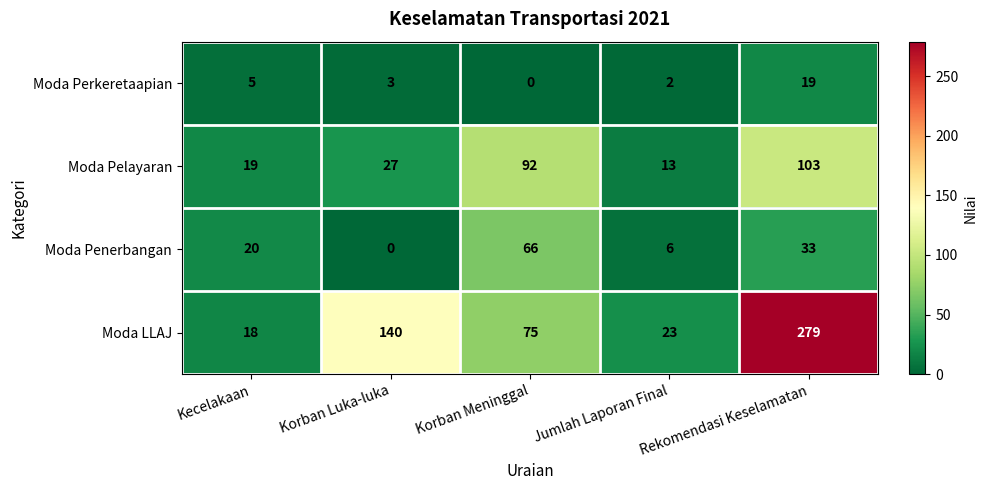

What is the maximum value shown in the chart?

279